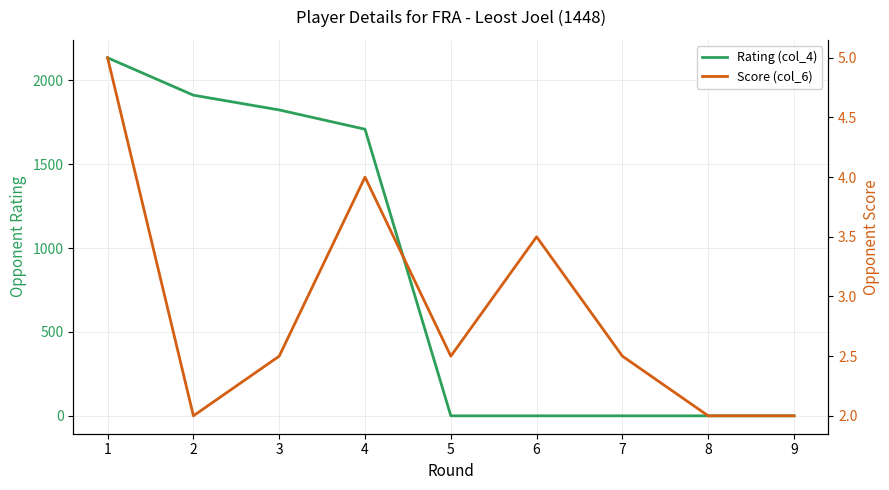

What is the difference between the second highest and second lowest values in the Rating (col_4) series?

1912.0